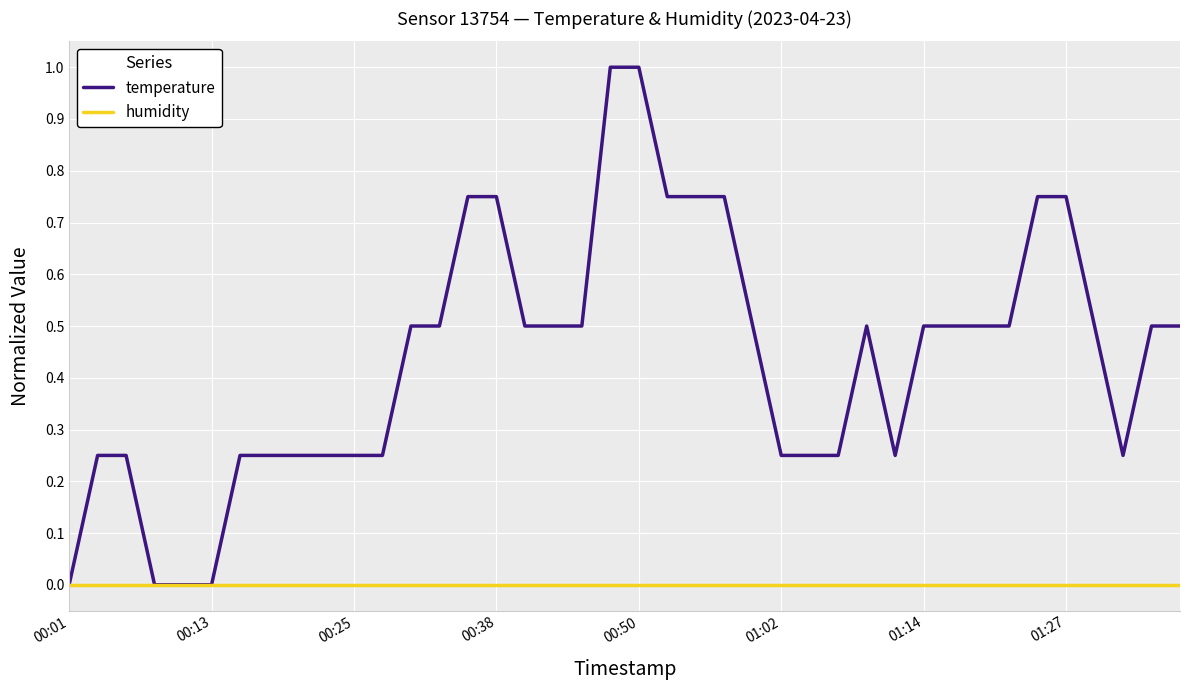

Rank the series by their maximum value, from lowest to highest.

humidity, temperature